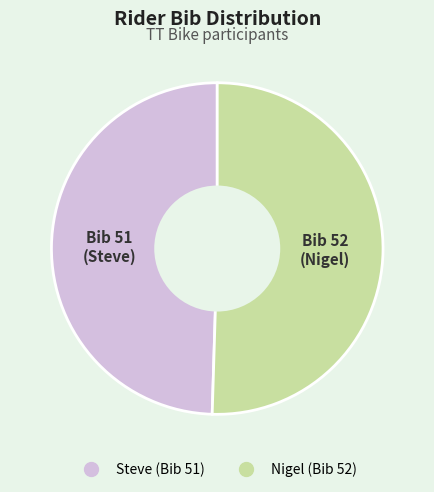

How many slices are in this pie chart?

2